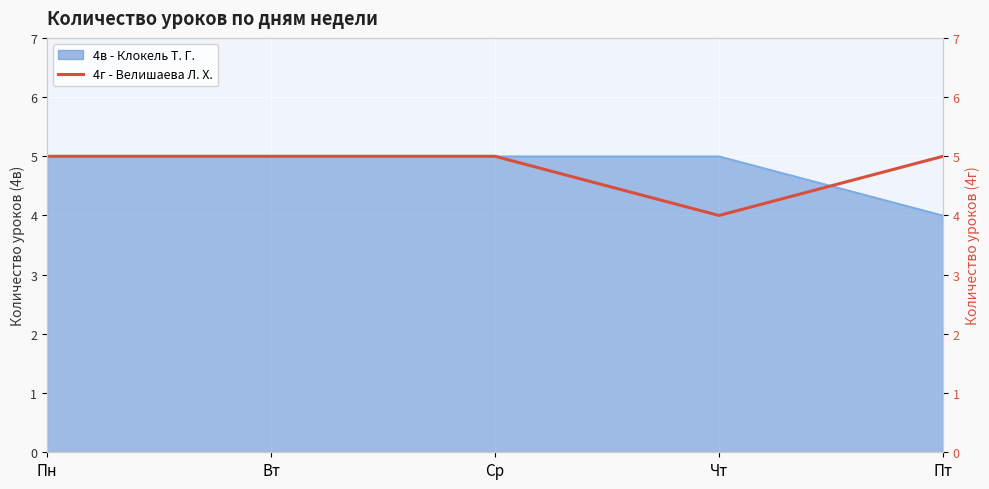

How many data points are less than 5?

1